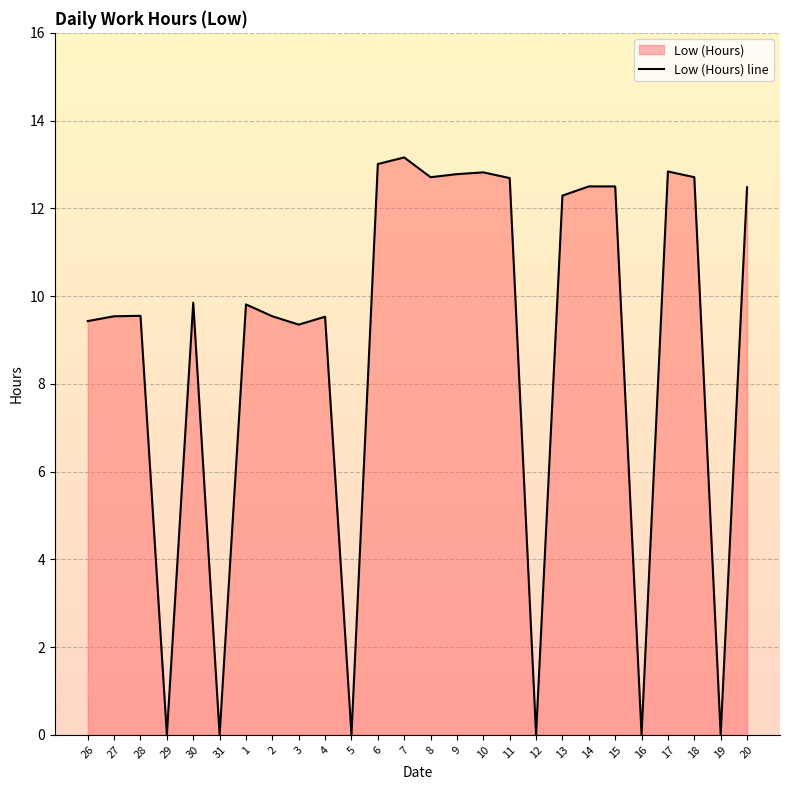

What is the label of the 9th point from the left?

3